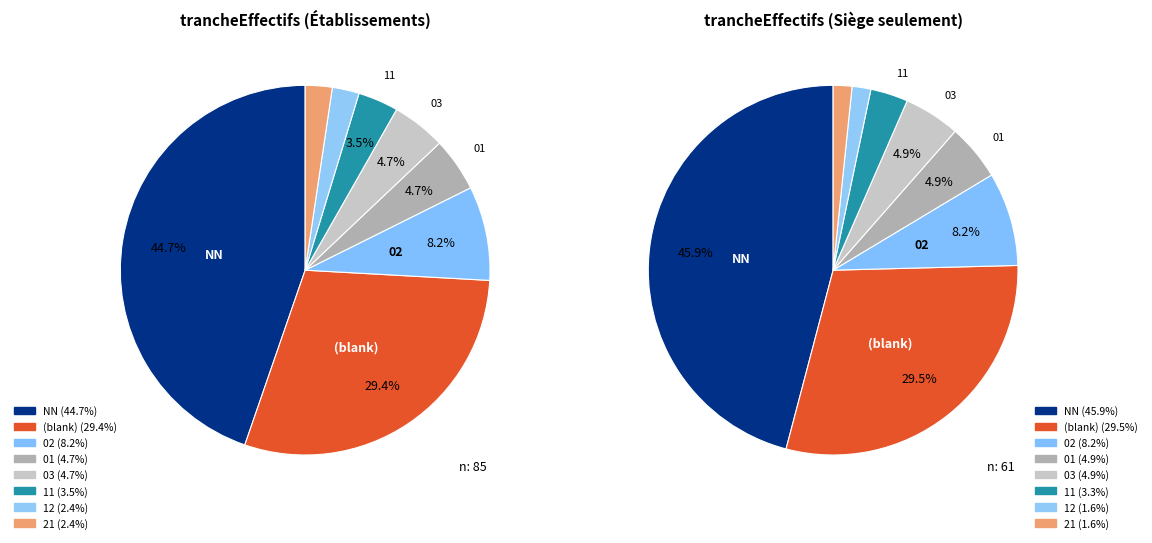

What percentage do 01 and 11 together represent?

8.2%